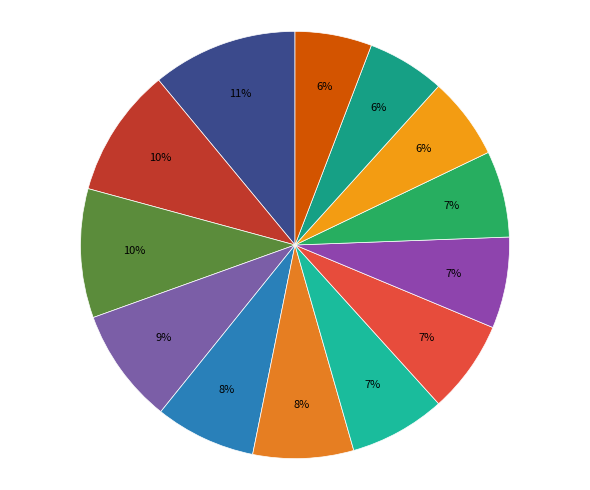

Is there a majority slice in this chart?

No